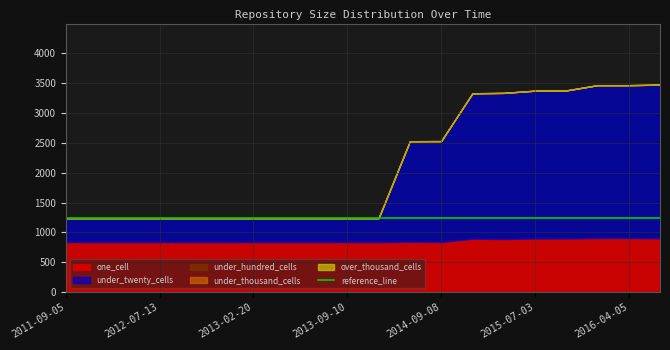

True or false: over_thousand_cells and under_twenty_cells intersect in this chart.

False